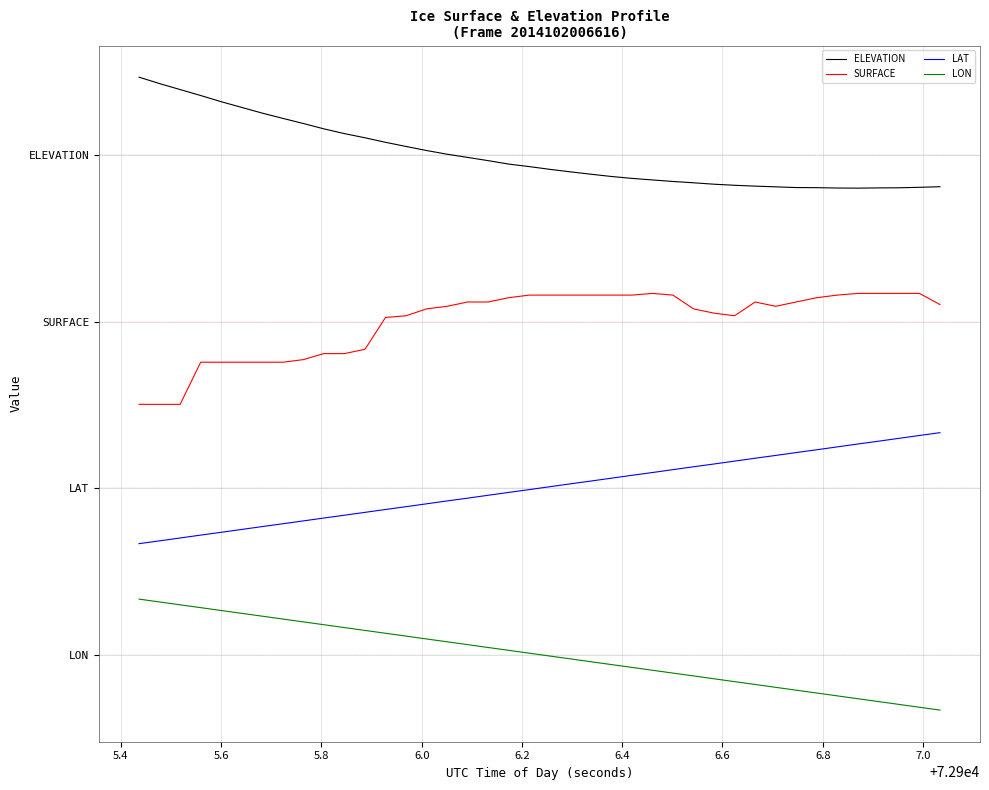

True or false: LON and ELEVATION intersect in this chart.

False